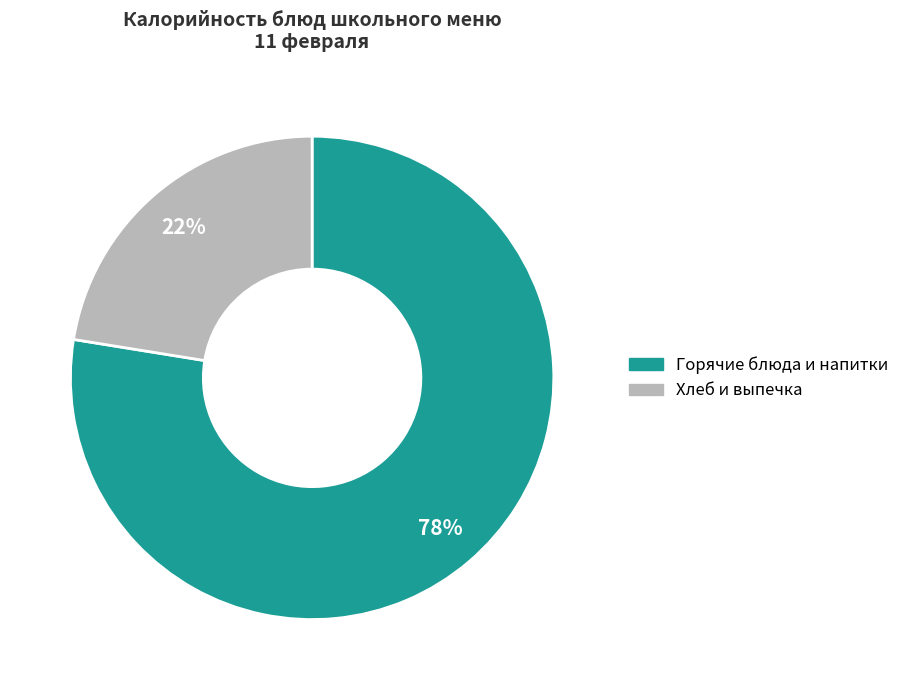

Is there any slice that represents more than half of the pie?

Yes